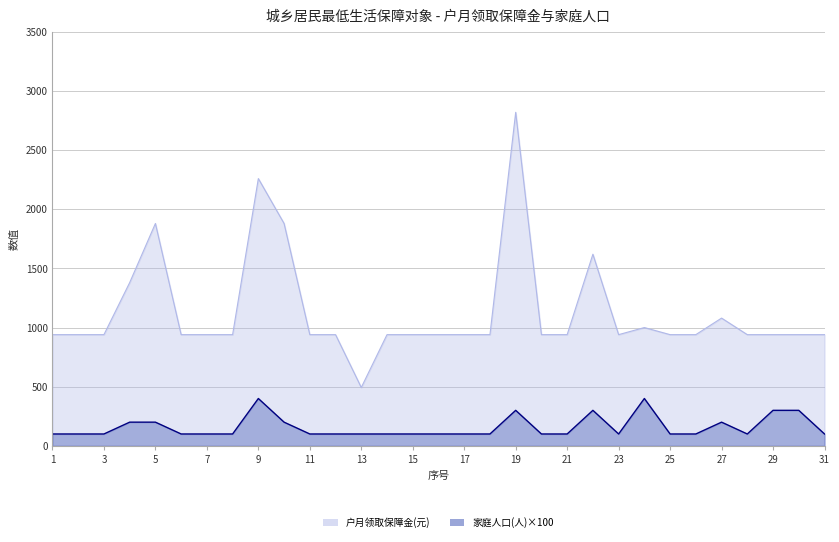

Which category has the lowest value in the 户月领取保障金(元) series?

13